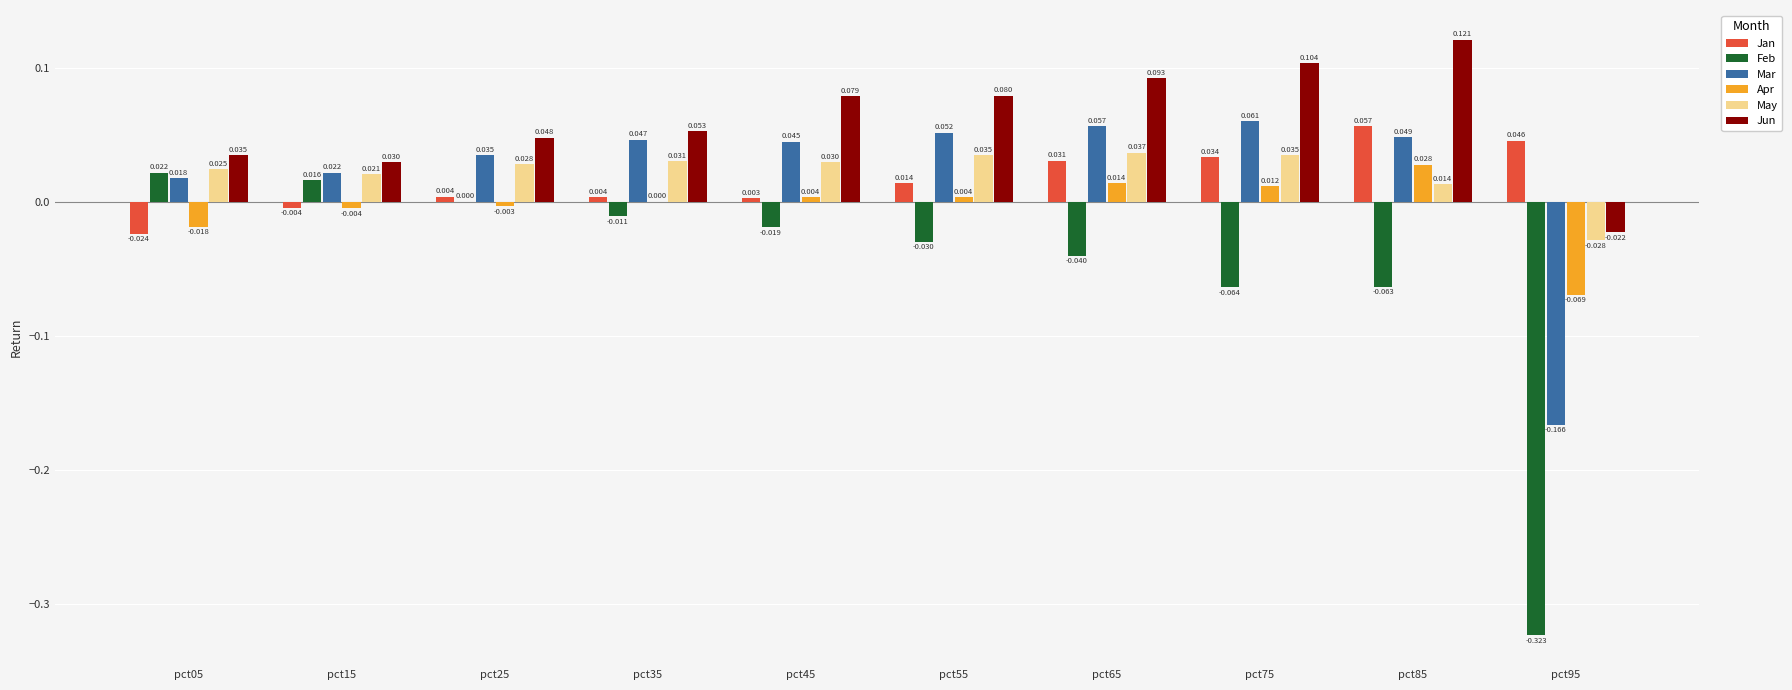

Which series has the largest total across all categories?

Jun